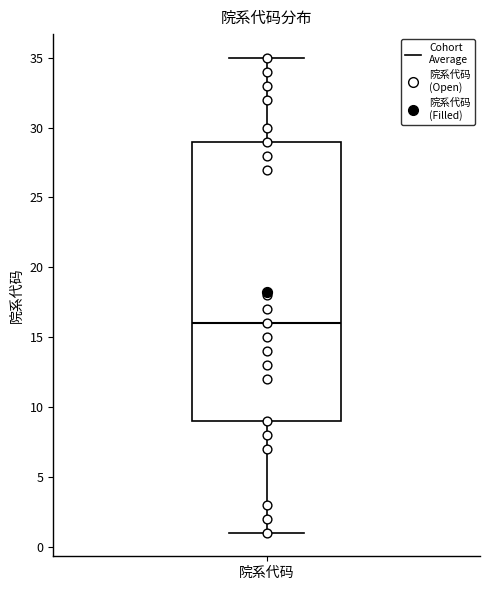

Read this box plot against the y-axis: the position of the median line, the range covered by the box, and the ends of both whiskers. The values are not printed on the chart, so give them approximately, as read against the axis.

median 16, box 9 to 29, whiskers 1 to 35